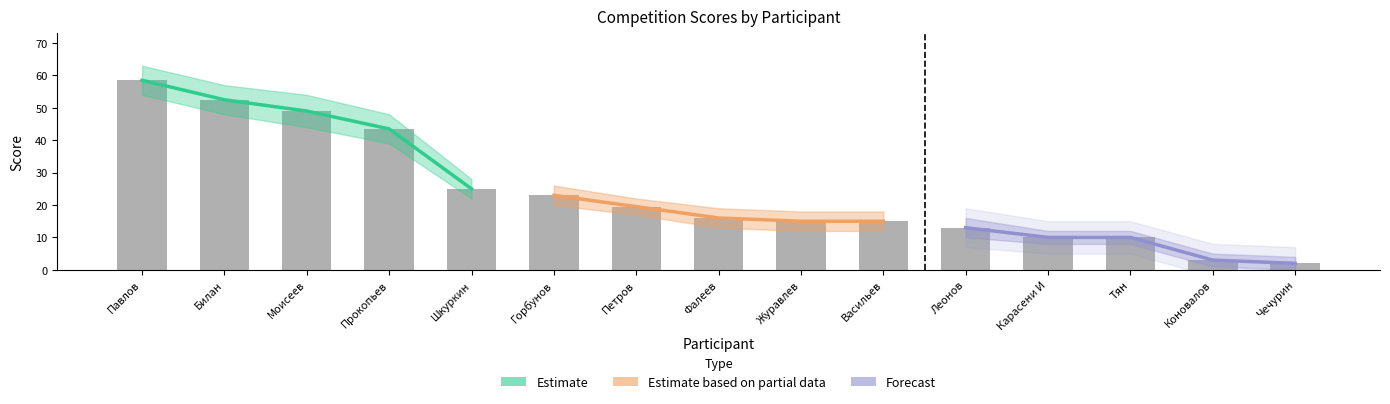

List the series in order of their peak value, lowest first.

Forecast, Estimate based on partial data, Estimate